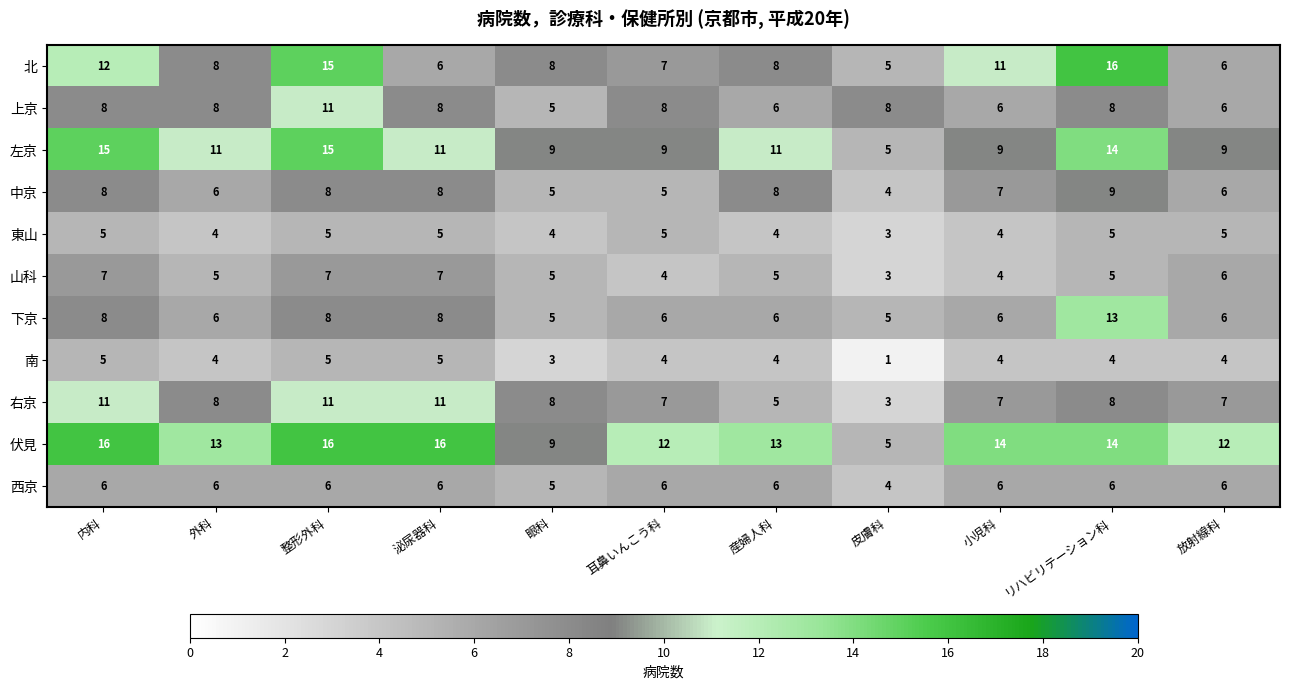

Which series changed the most between 内科 and 産婦人科?

右京